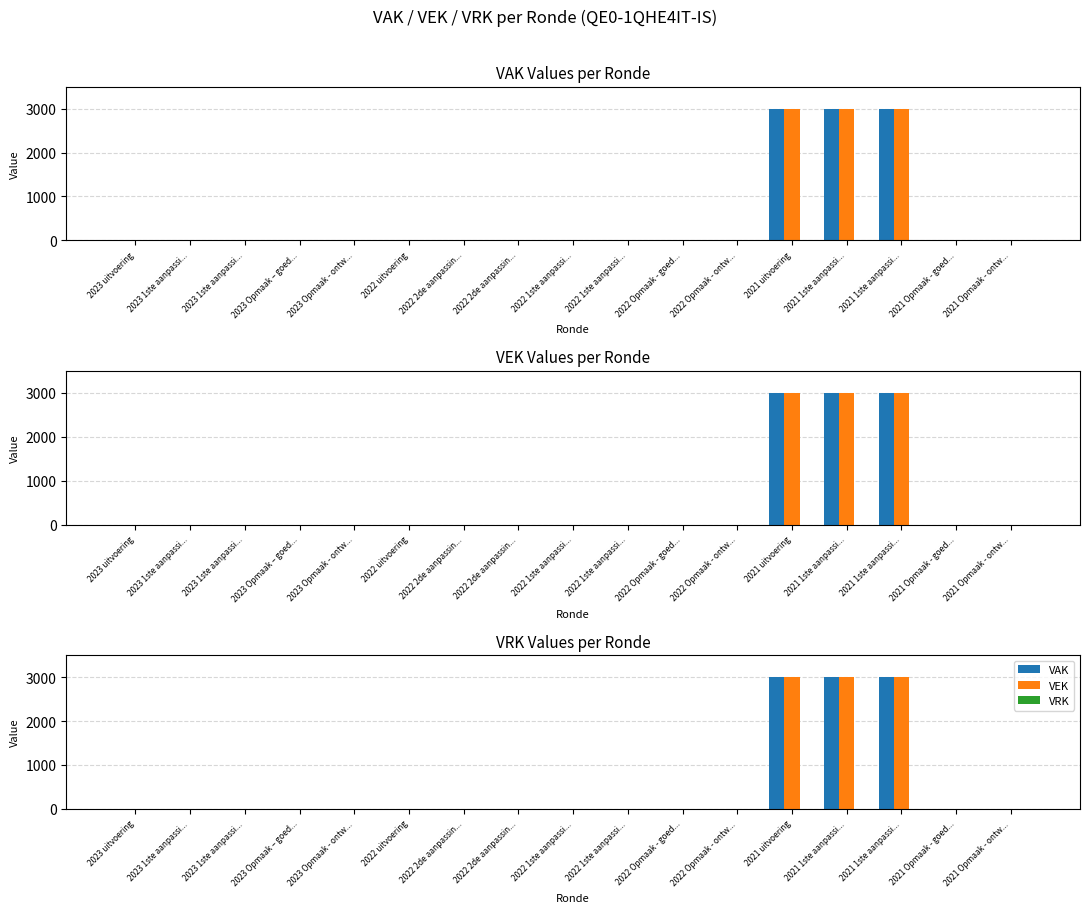

True or false: VEK has a value of 0 at 2022 2de aanpassin....

True